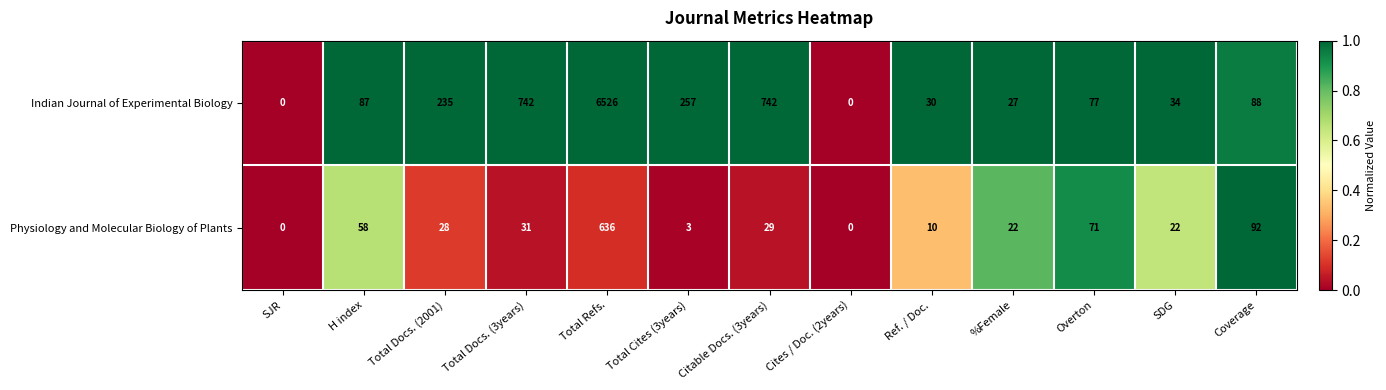

Which series has the widest spread of values?

Indian Journal of Experimental Biology